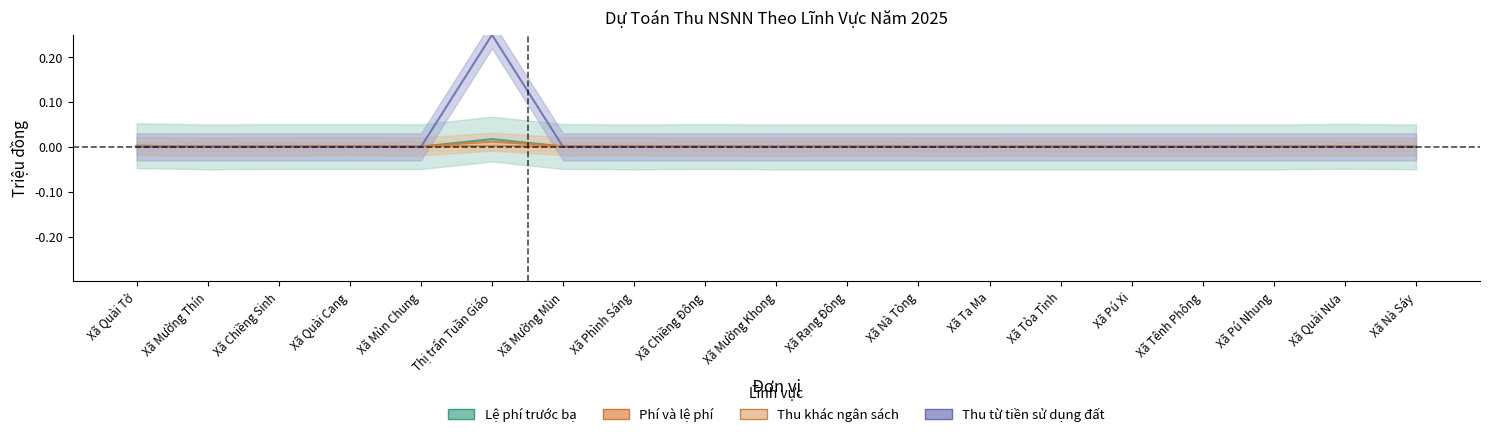

List the labels in order of Thu khác ngân sách value, smallest first.

Xã Nà Tòng, Xã Mường Thín, Xã Chiềng Sinh, Xã Quài Cang, Xã Phình Sáng, Xã Ta Ma, Xã Quài Tở, Xã Mường Mùn, Xã Chiềng Đông, Xã Mường Khong, Xã Rạng Đông, Xã Tỏa Tình, Xã Pú Xi, Xã Tênh Phông, Xã Pú Nhung, Xã Quài Nưa, Xã Nà Sáy, Xã Mùn Chung, Thị trấn Tuần Giáo